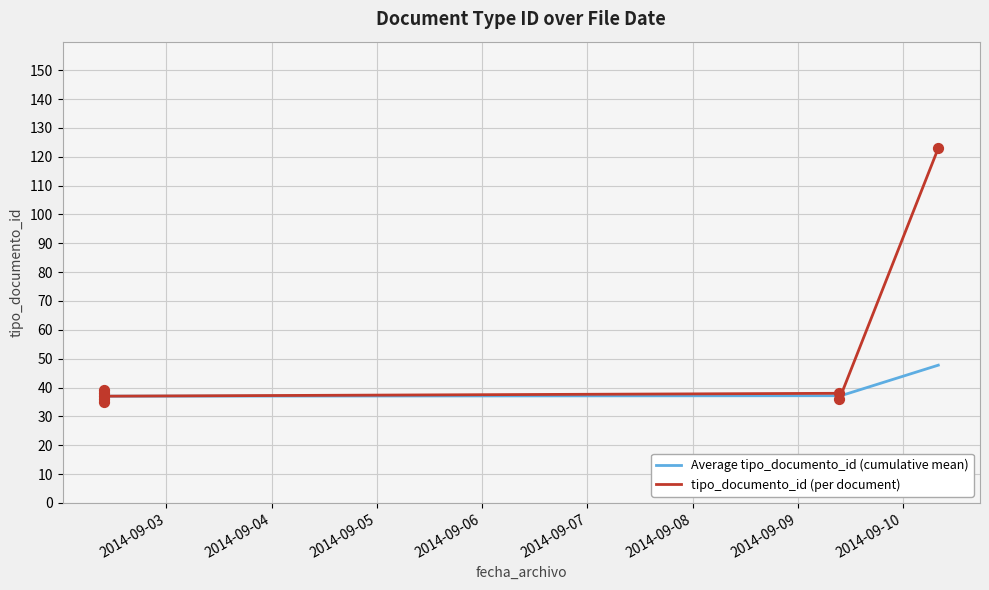

Which series reaches the minimum Y coordinate?

Average tipo_documento_id (cumulative mean)